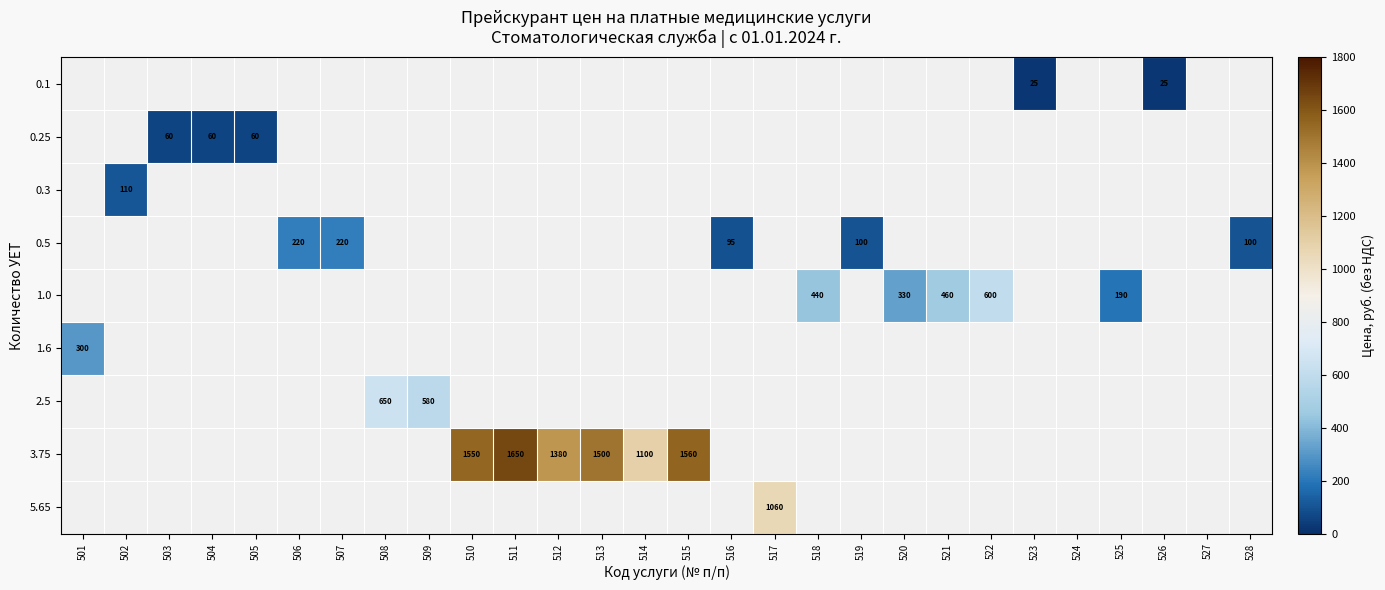

True or false: 0.1 has a value of 42 at 523.

False